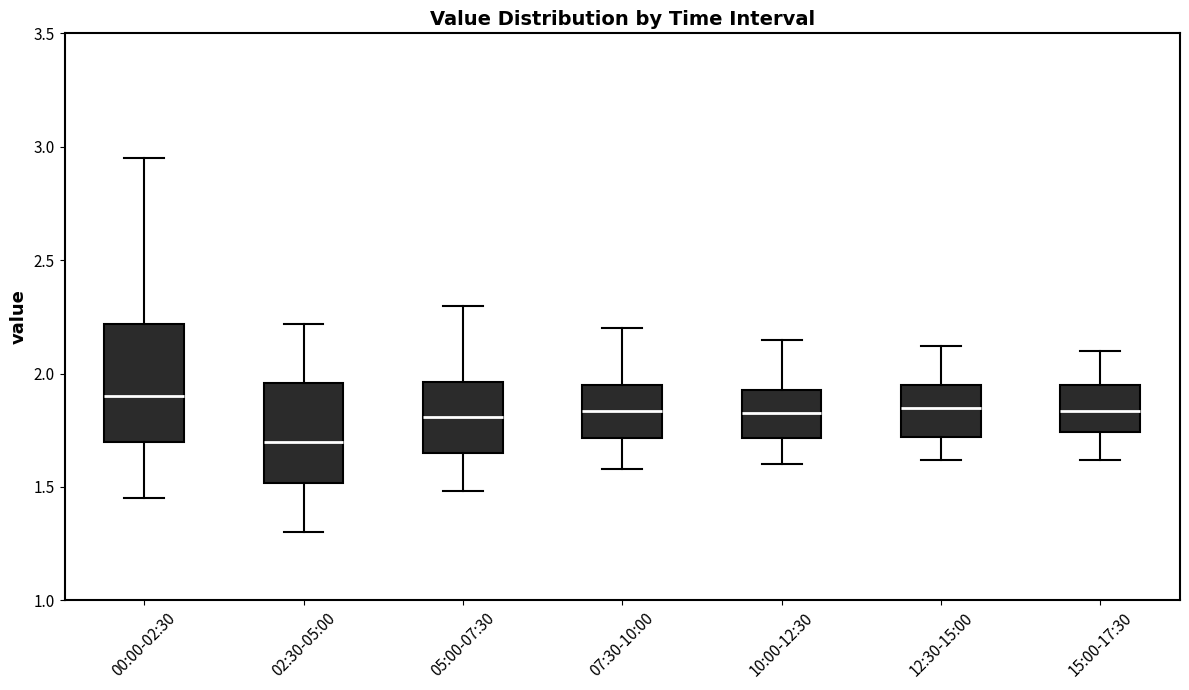

Where does the lower whisker of the box for 12:30-15:00 end on the y-axis? The values are not printed on the chart, so give them approximately, as read against the axis.

1.60